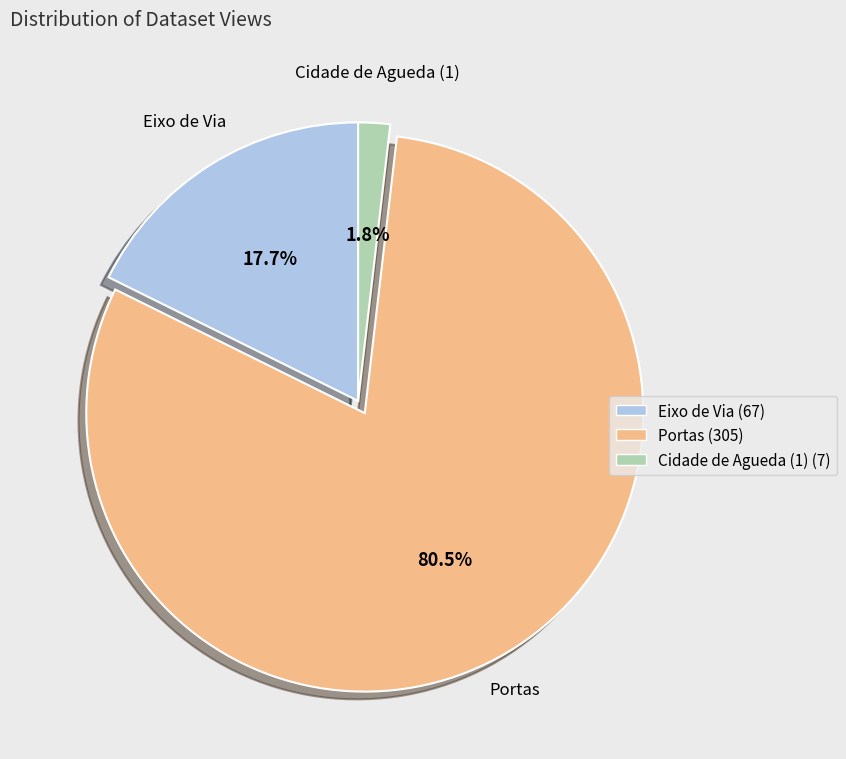

Does any single category account for the majority?

Yes